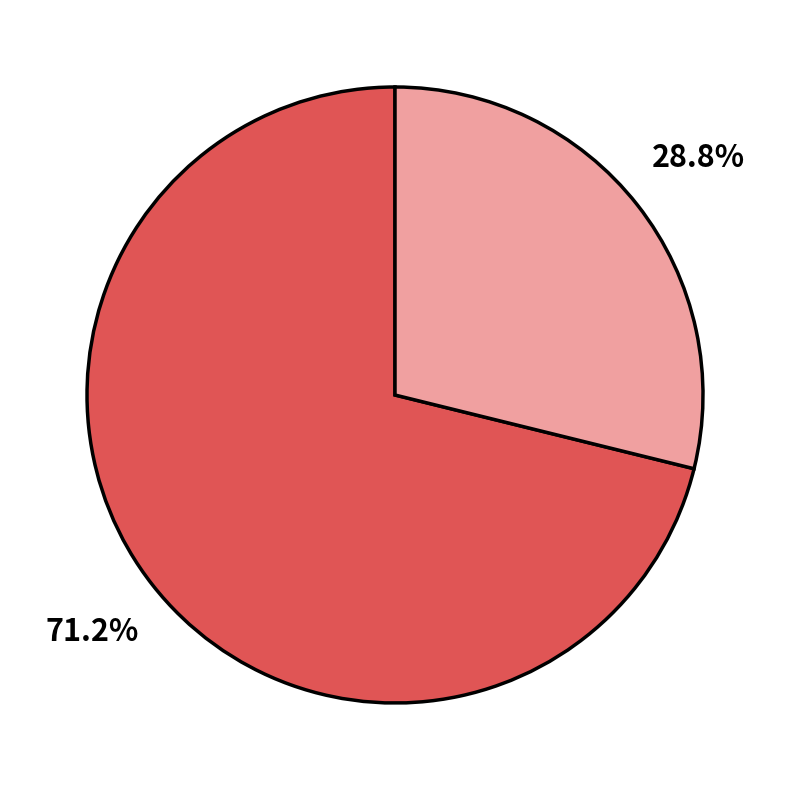

Is there a majority slice in this chart?

Yes